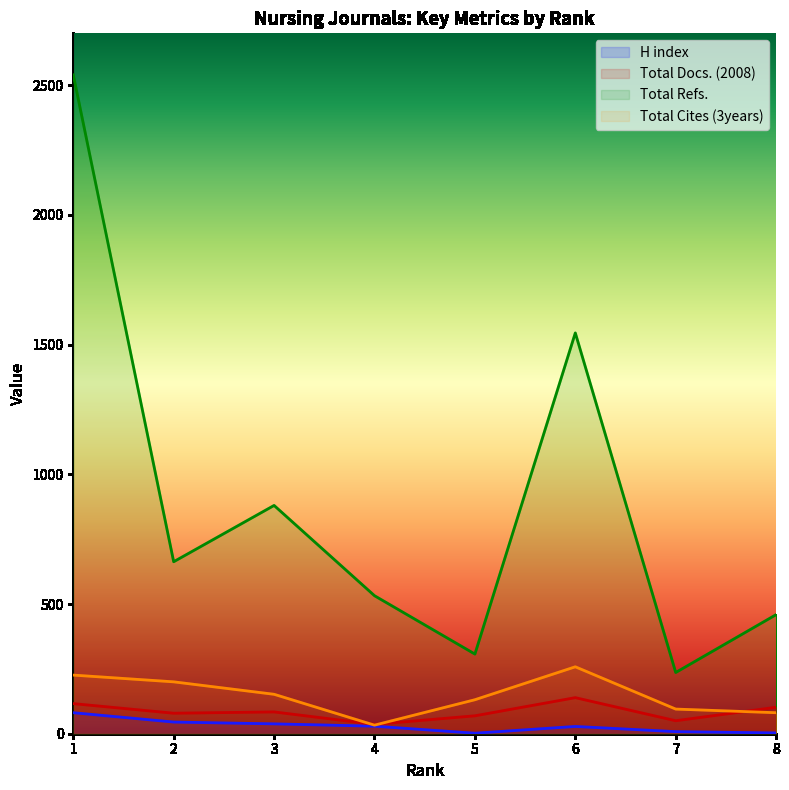

What is the average value of the Total Docs. (2008) series?

84